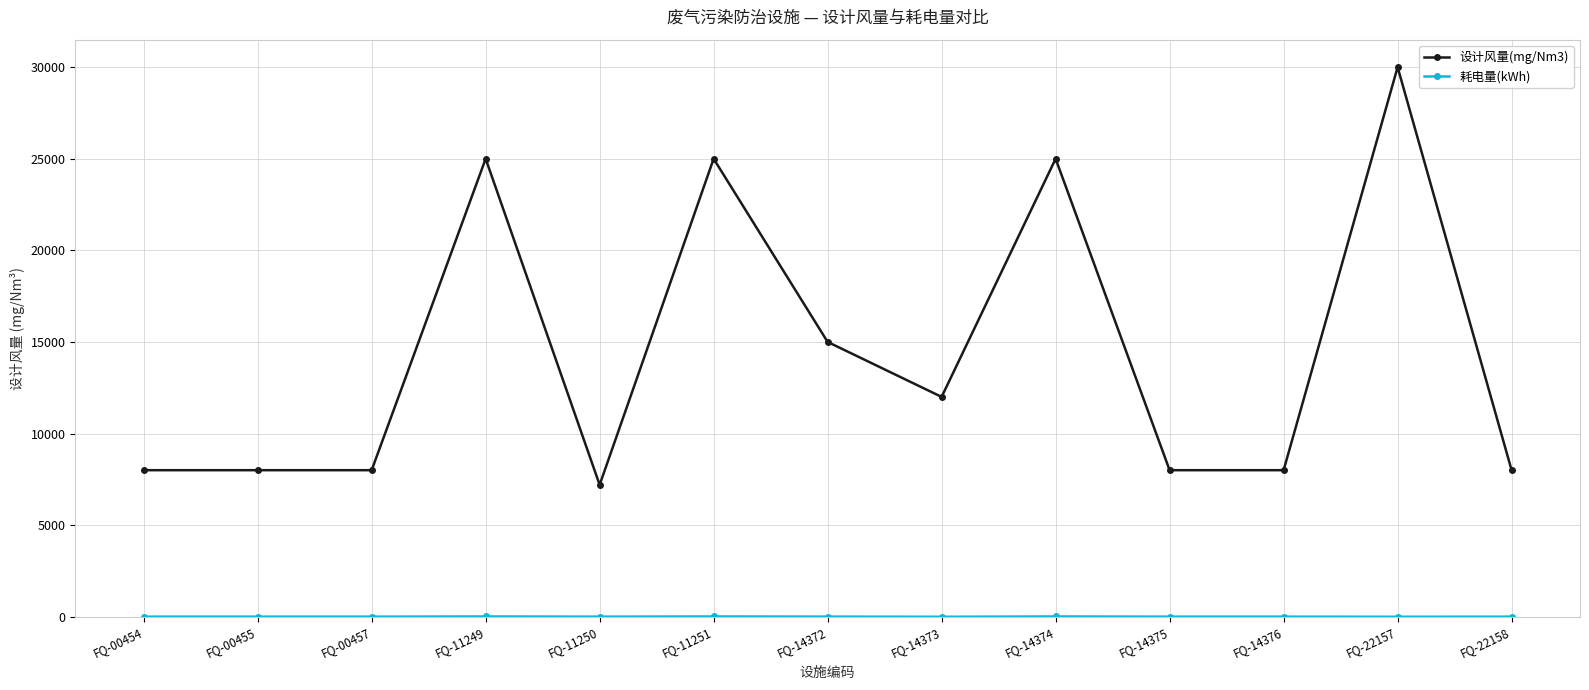

What is the average value of the 设计风量(mg/Nm3) series?

14400.0